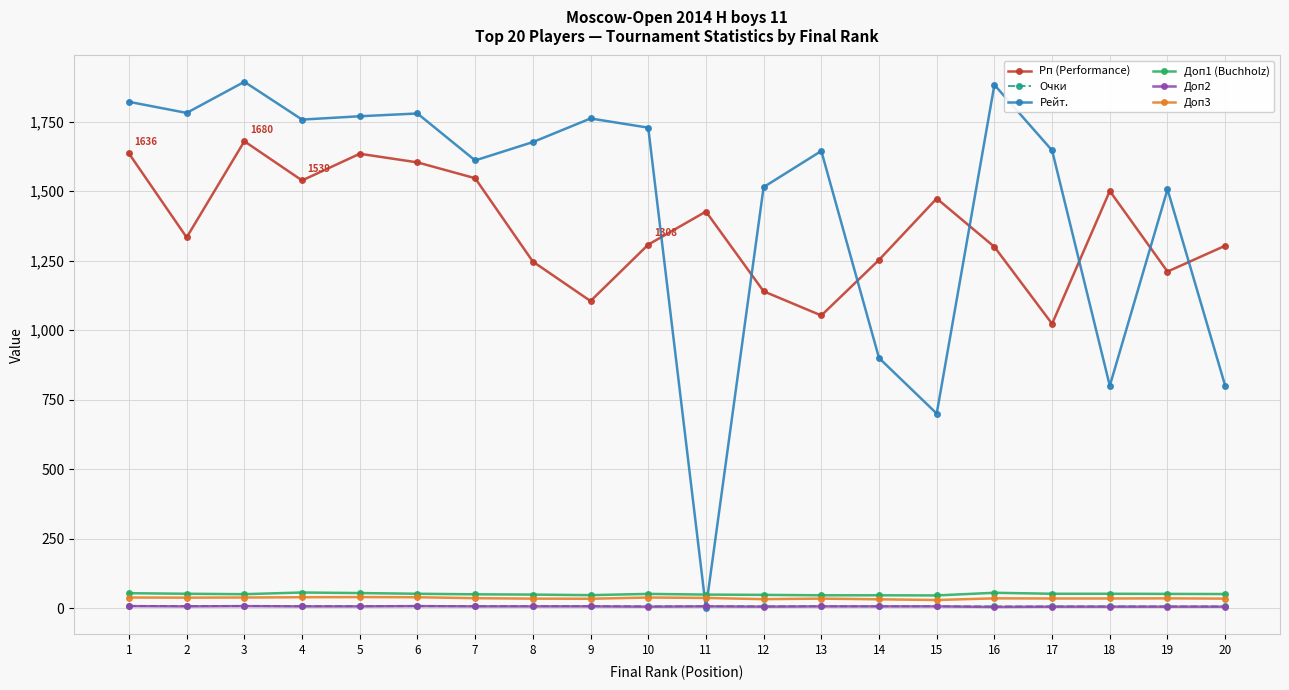

At how many categories does at least one series exceed 1102?

20